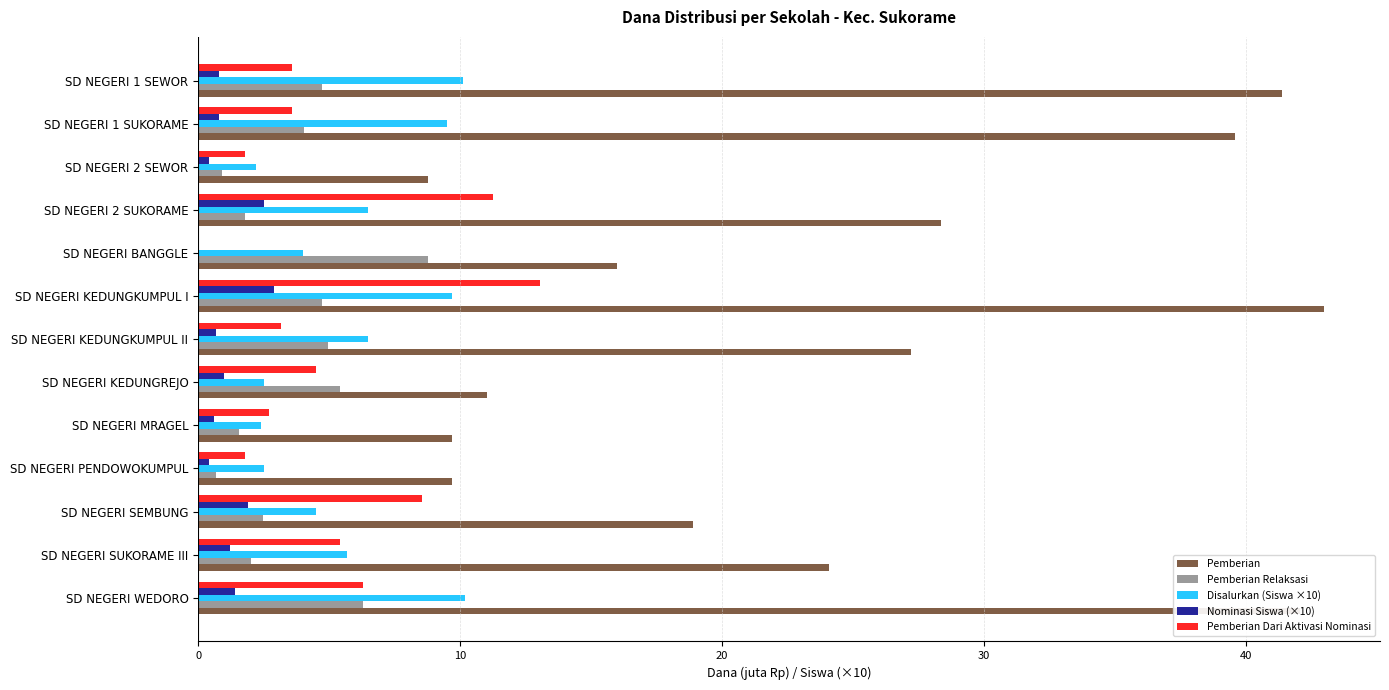

Is the value of Pemberian at SD NEGERI MRAGEL greater than the value of Nominasi Siswa (×10) at SD NEGERI PENDOWOKUMPUL?

Yes